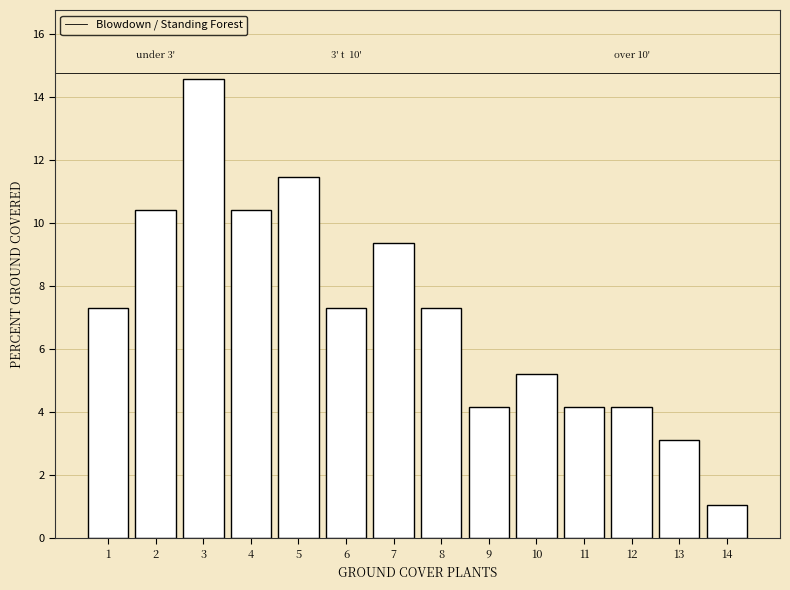

Reading left to right, transcribe all the data shown in this chart.

1=7.3	2=10.4	3=14.6	4=10.4	5=11.5	6=7.3	7=9.4	8=7.3	9=4.2	10=5.2	11=4.2	12=4.2	13=3.1	14=1.0